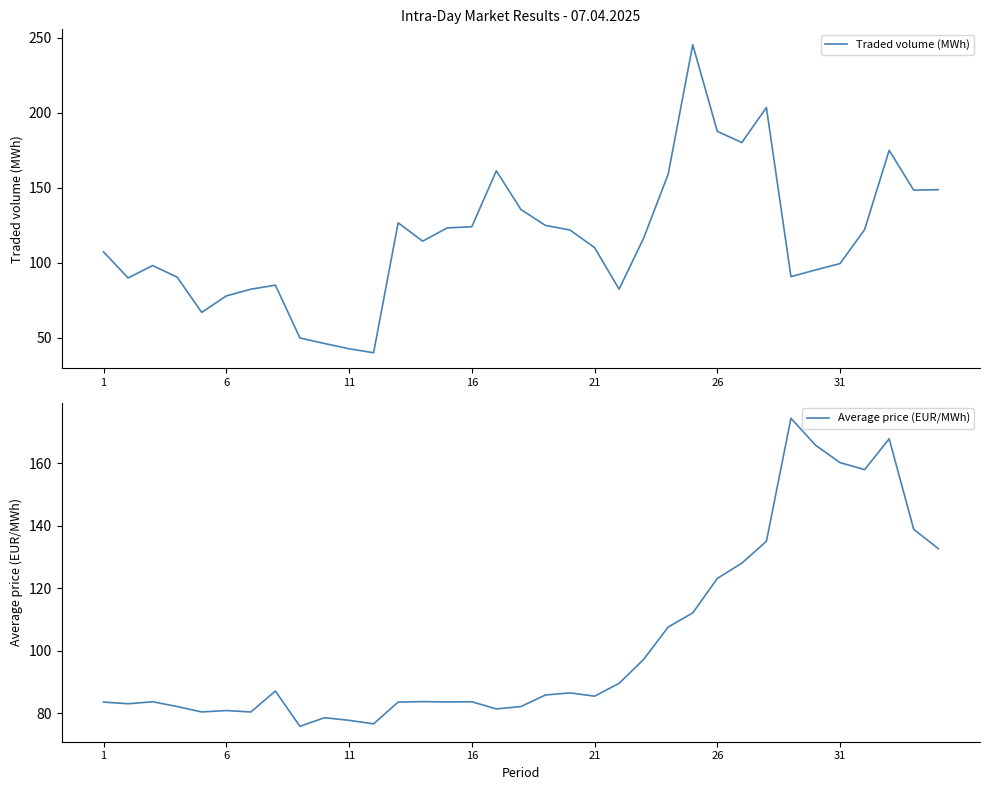

The value of Traded volume (MWh) at 11 is 42.6. True or false?

True